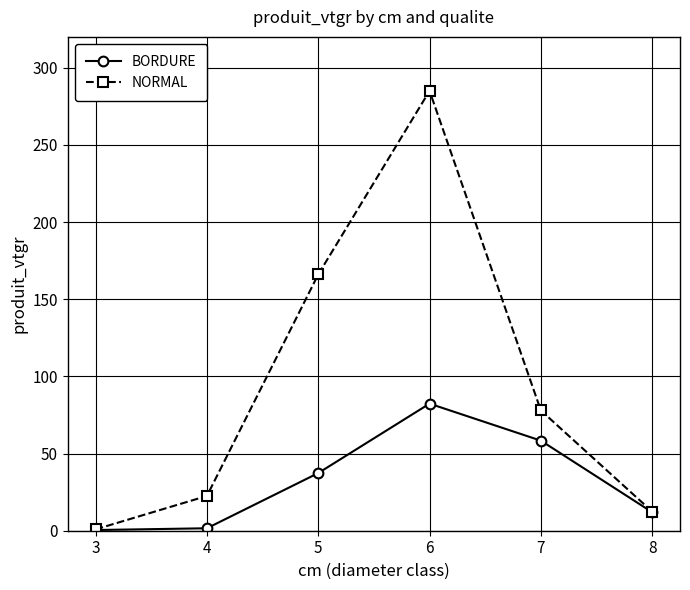

What is the sum of all NORMAL values?

564.8